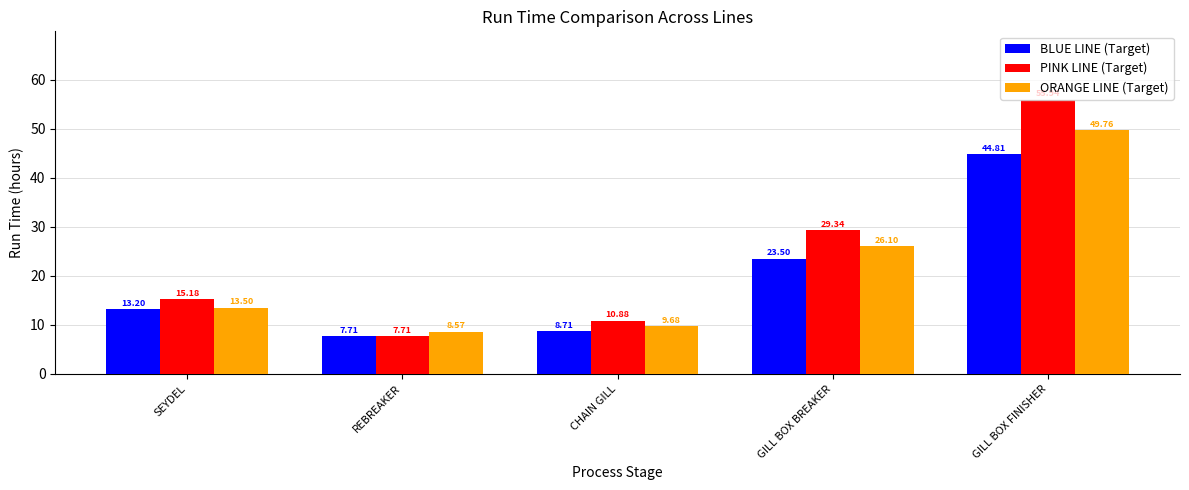

Reading left to right, transcribe all the data shown in this chart.

BLUE LINE (Target): SEYDEL=13.2	REBREAKER=7.7	CHAIN GILL=8.7	GILL BOX BREAKER=23.5	GILL BOX FINISHER=44.8
PINK LINE (Target): SEYDEL=15.2	REBREAKER=7.7	CHAIN GILL=10.9	GILL BOX BREAKER=29.3	GILL BOX FINISHER=55.9
ORANGE LINE (Target): SEYDEL=13.5	REBREAKER=8.6	CHAIN GILL=9.7	GILL BOX BREAKER=26.1	GILL BOX FINISHER=49.8